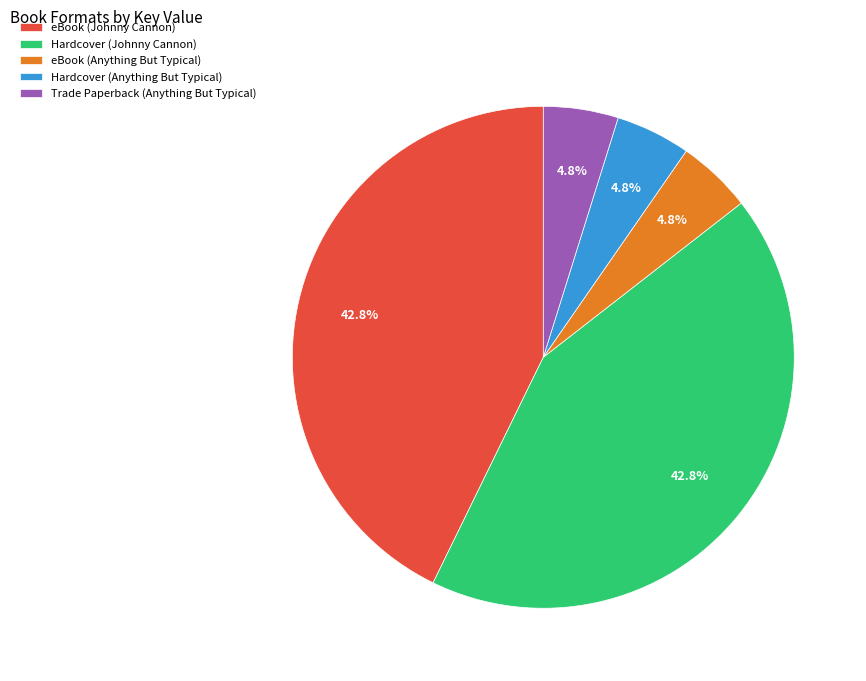

Combined, do eBook (Johnny Cannon) and Trade Paperback (Anything But Typical) account for over 50%?

No